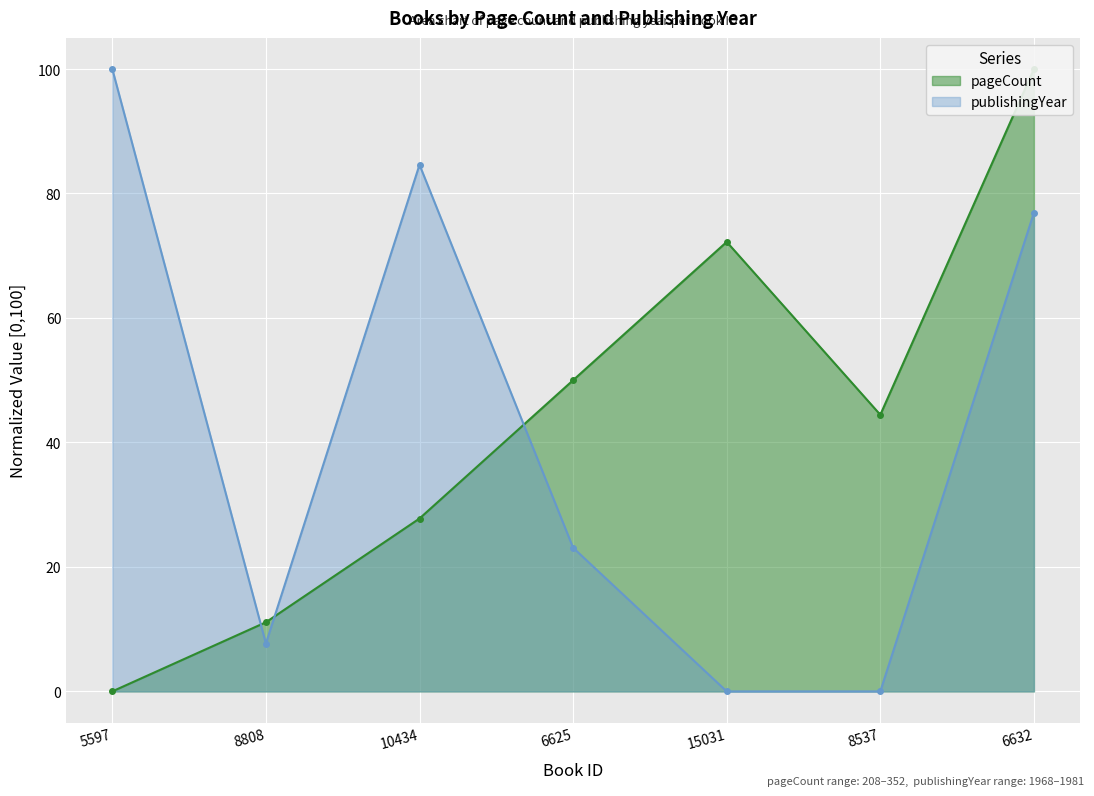

After their last crossing, which series has the higher values: publishingYear or pageCount?

pageCount